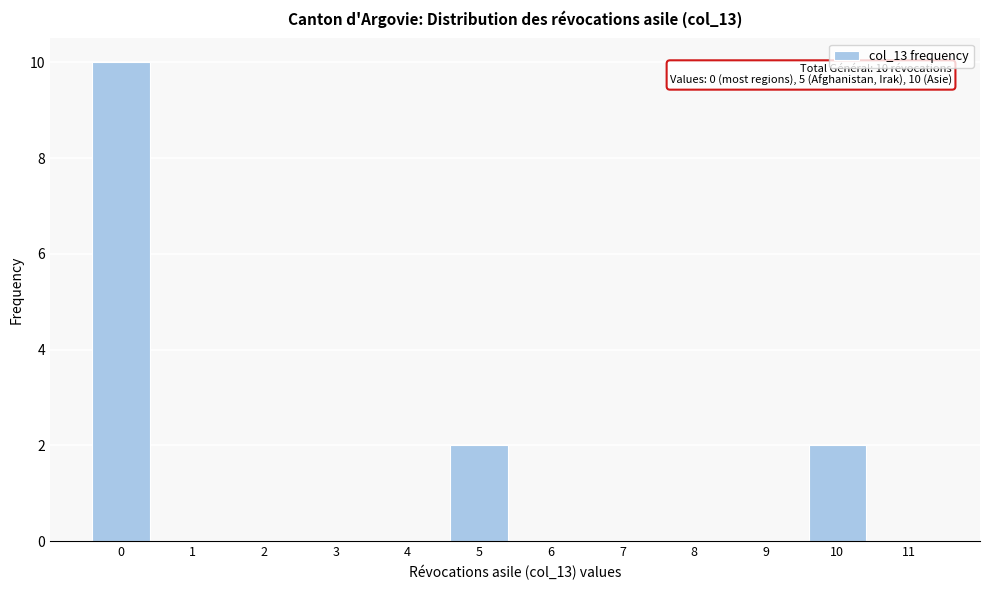

Reading right to left, extract all data points from this chart.

11=0	10=2	9=0	8=0	7=0	6=0	5=2	4=0	3=0	2=0	1=0	0=10